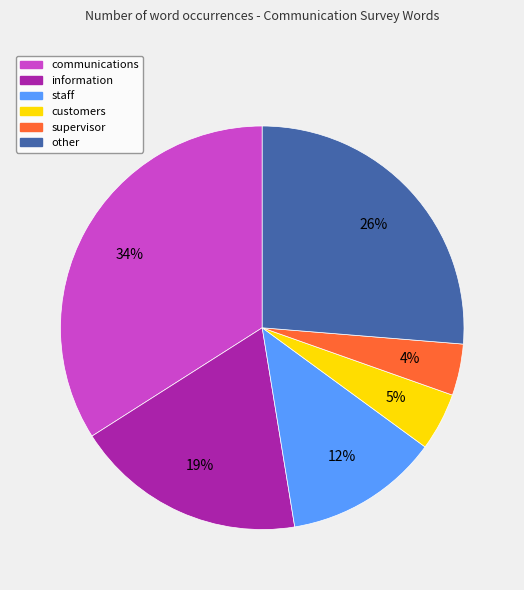

Between communications and customers, which is larger?

communications